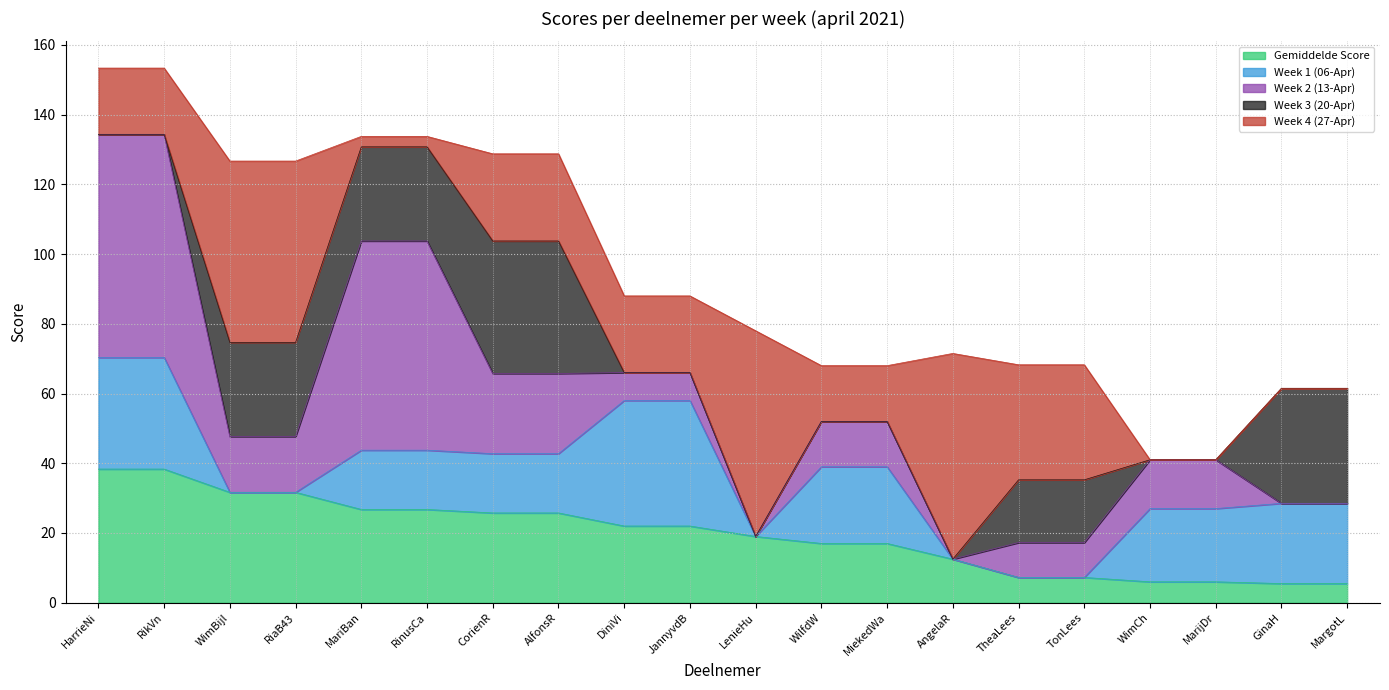

At which label is Week 4 (27-Apr) closest to 24?

CorienR